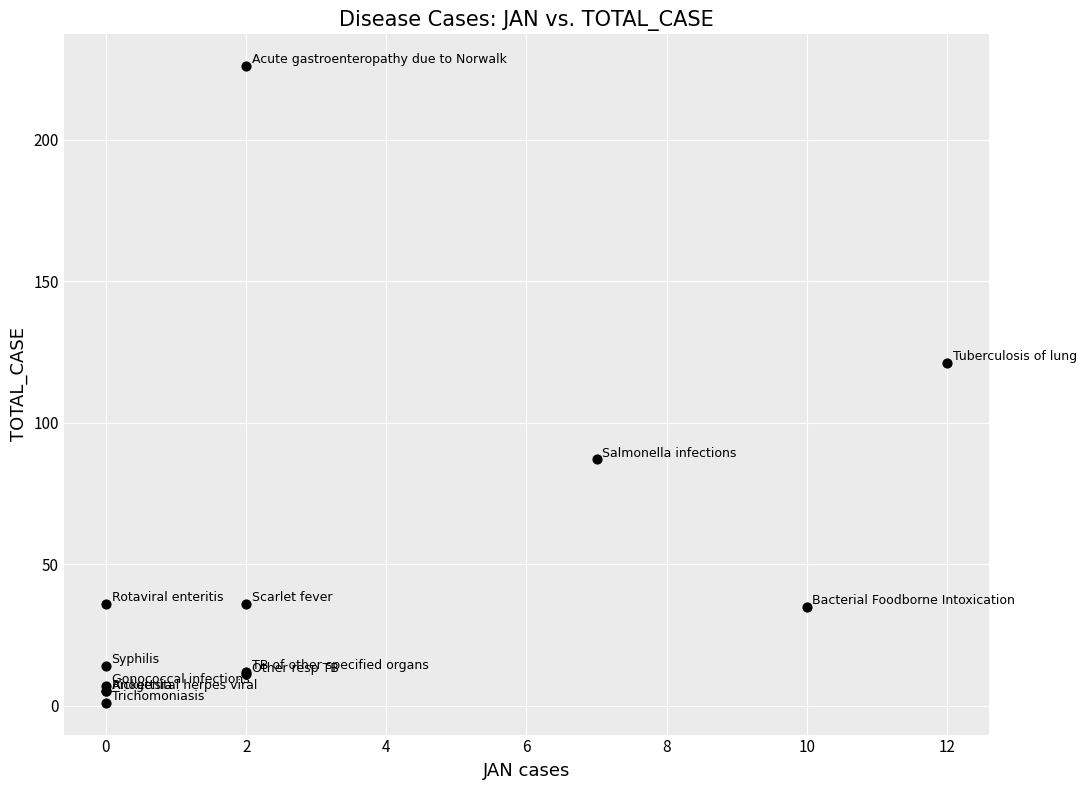

What Y value in the scatter plot is closest to 113?

121